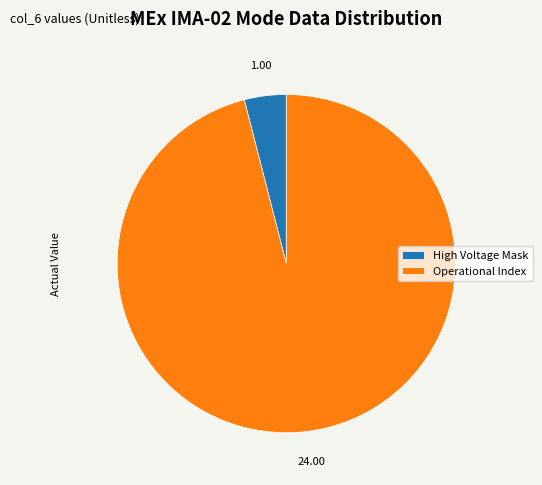

Which category has the smallest portion of the pie?

High Voltage Mask